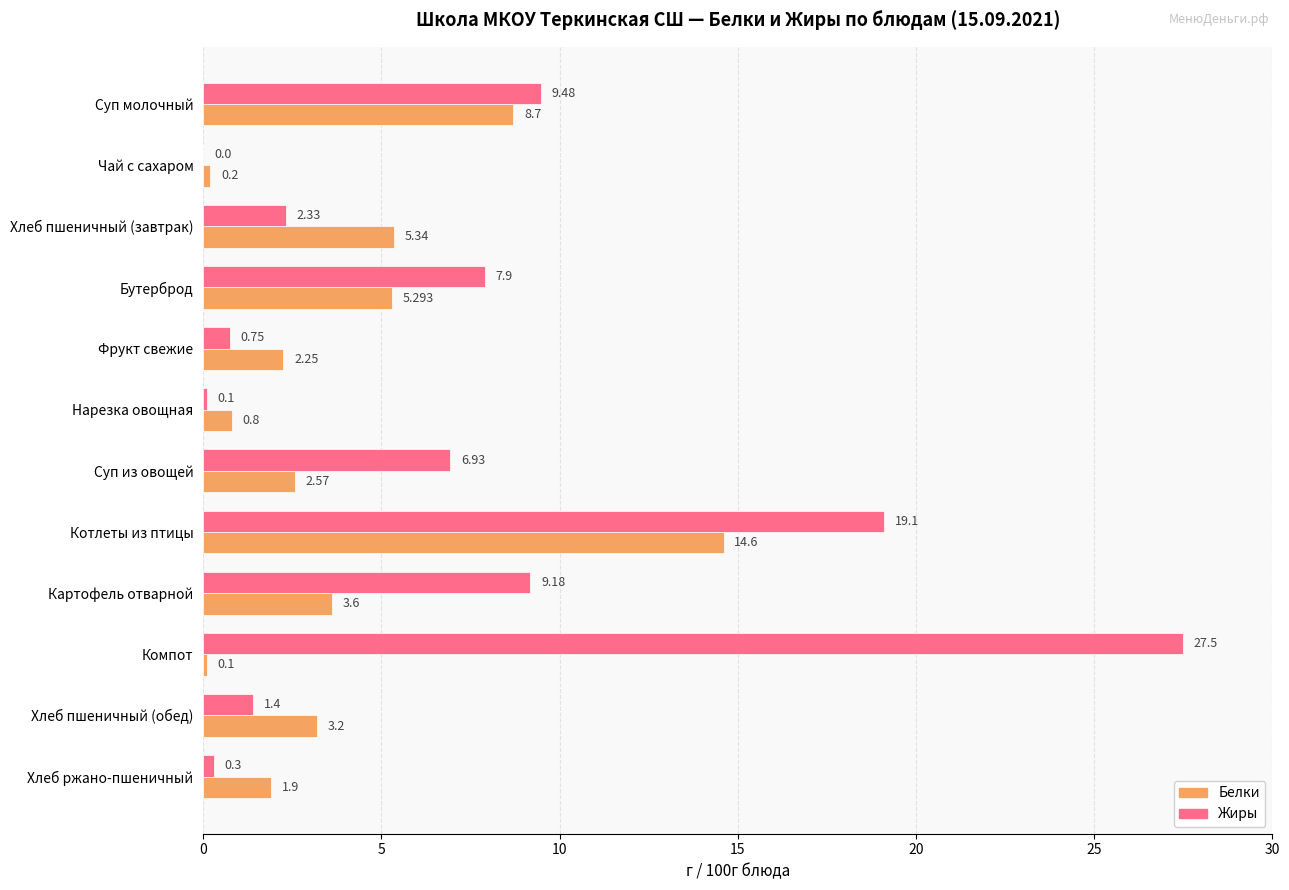

What are all the series names shown in the legend?

Белки, Жиры